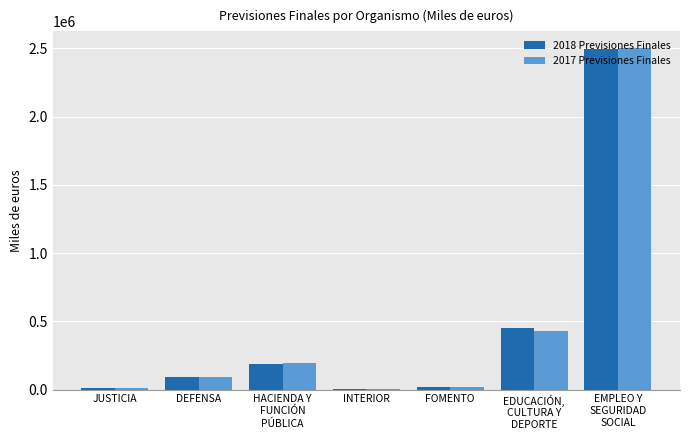

What is the greatest value displayed?

2499354